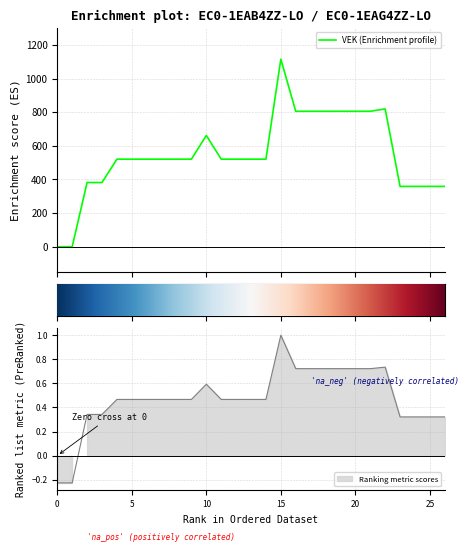

What is the maximum value shown in the chart?

1116